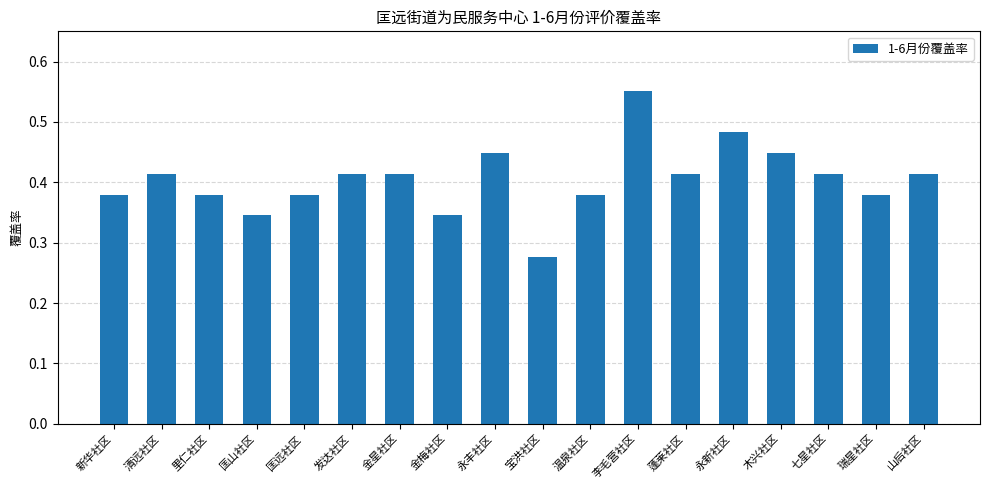

What is the label of the 1st bar from the left?

新华社区